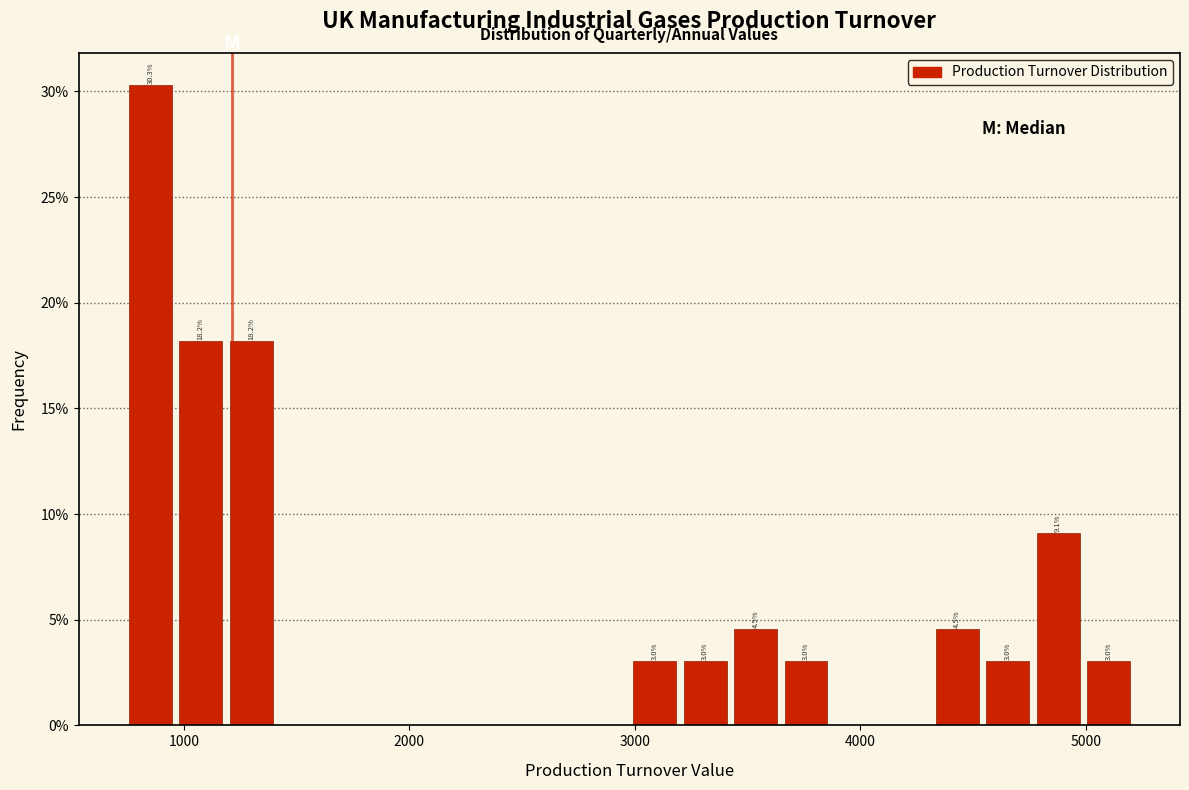

Read against the x-axis, roughly where is the centre of the tallest bar?

900